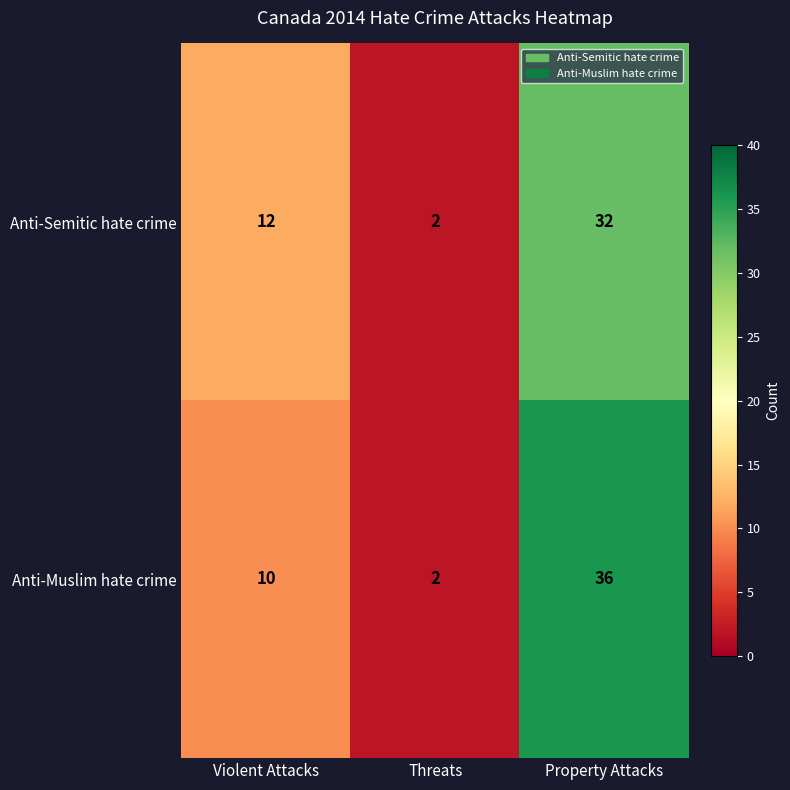

Reading right to left, extract all data points from this chart.

Anti-Semitic hate crime: Property Attacks=32	Threats=2	Violent Attacks=12
Anti-Muslim hate crime: Property Attacks=36	Threats=2	Violent Attacks=10